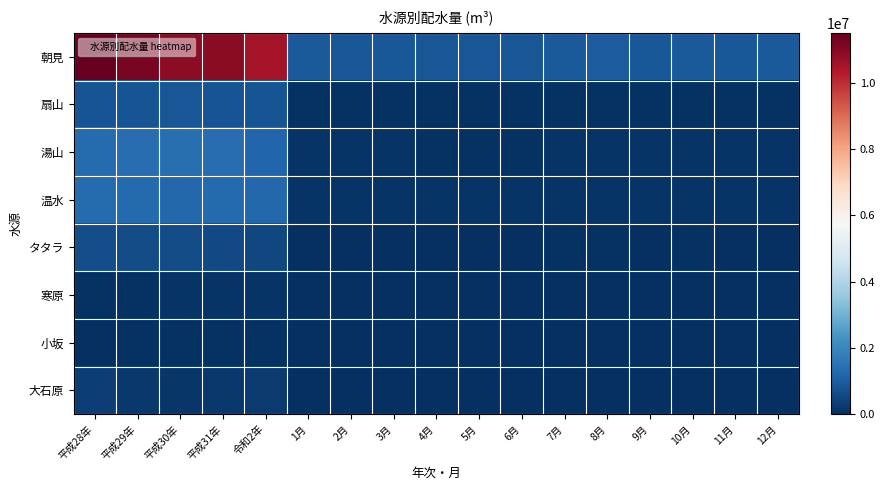

At which category is the sum across all series the highest?

平成28年